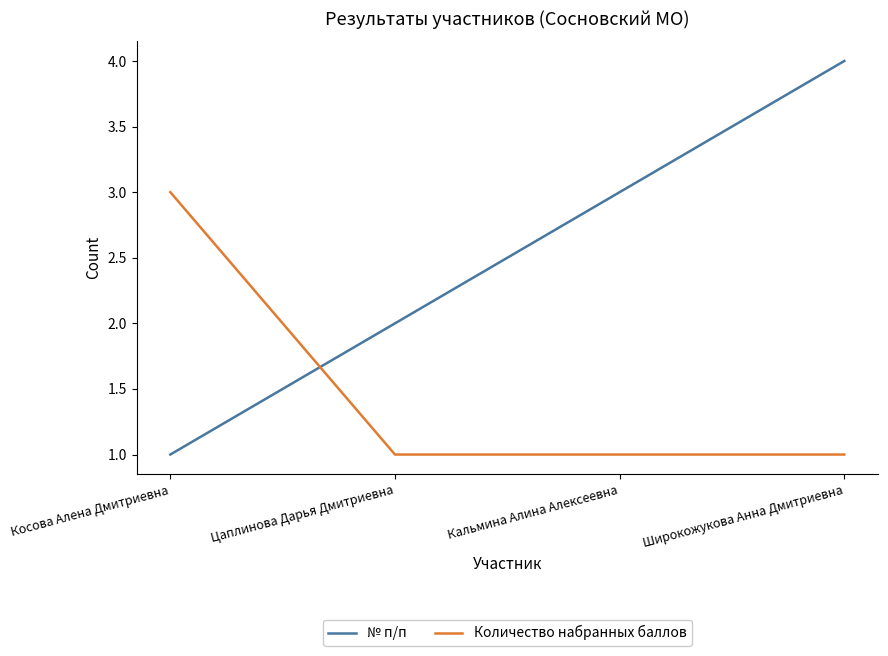

At which category is the sum across all series the highest?

Широкожукова Анна Дмитриевна